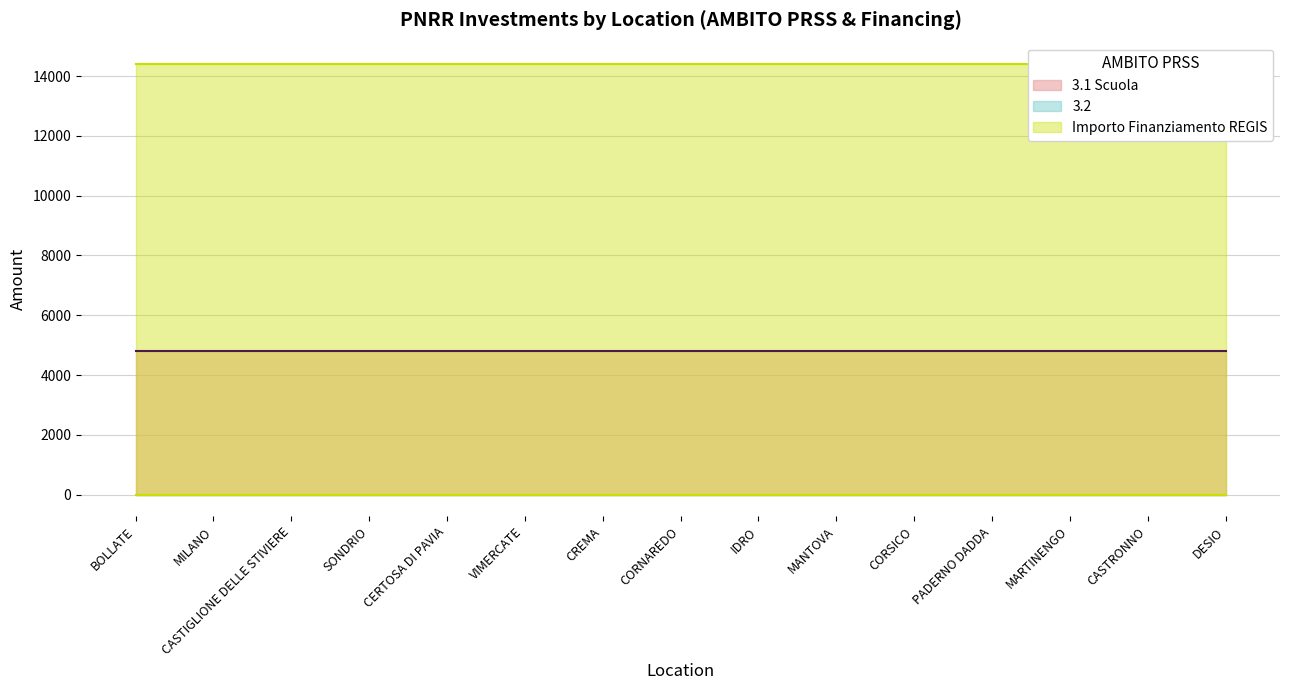

True or false: Importo Finanziamento REGIS has a value of 26115.7 at IDRO.

False